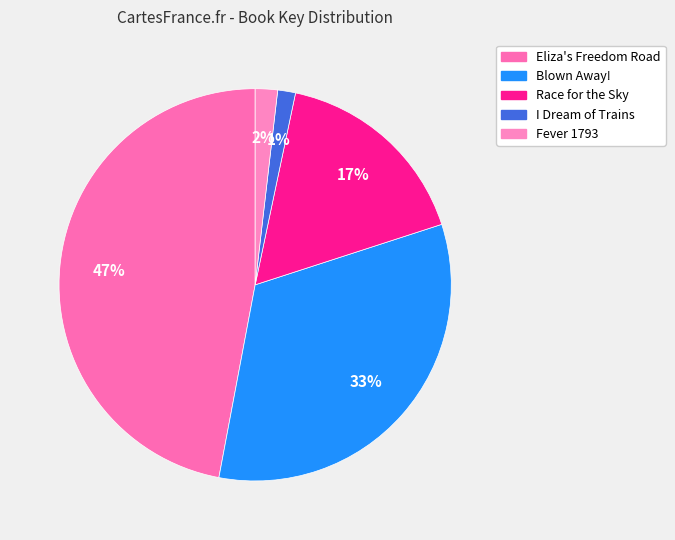

What percentage do Race for the Sky and I Dream of Trains together represent?

18.2%